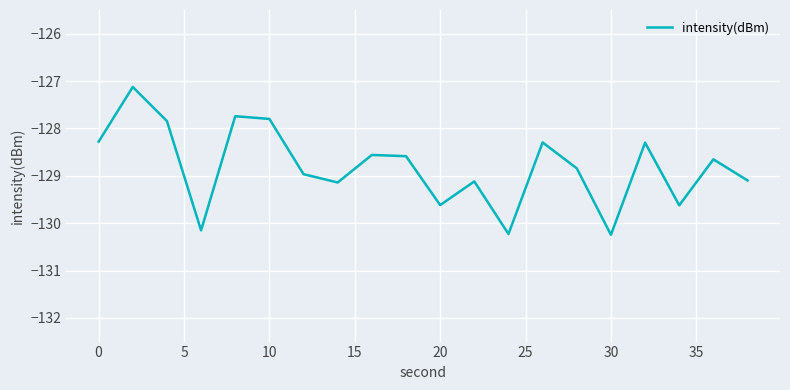

What is the average value?

-128.8